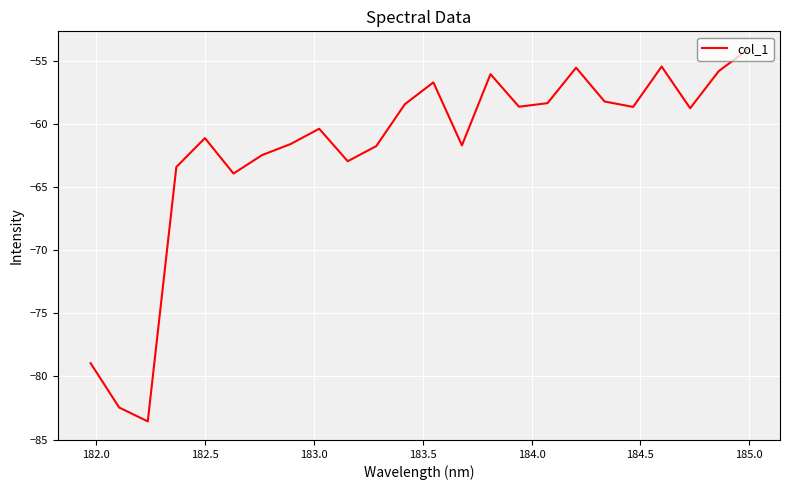

What is the minimum value shown in the chart?

-83.6